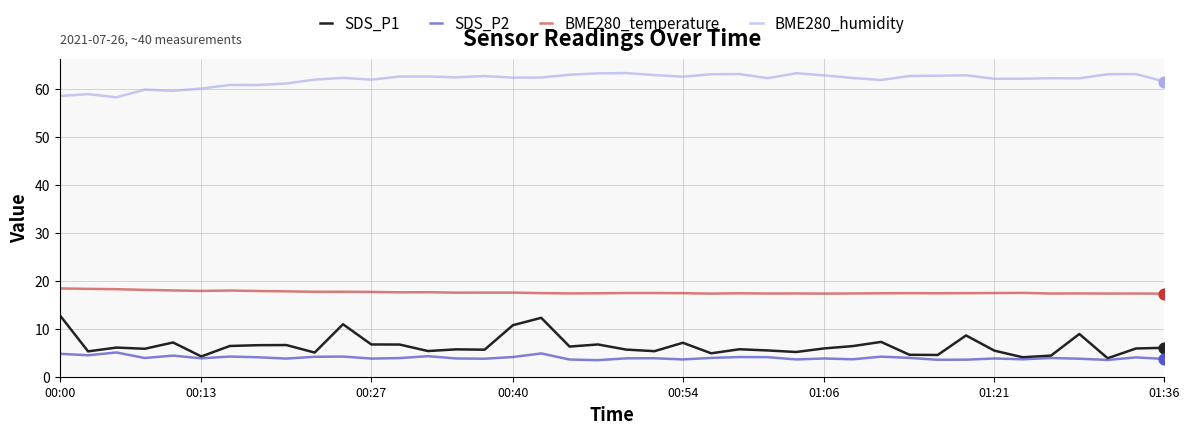

Which series has the largest range (max minus min)?

SDS_P1